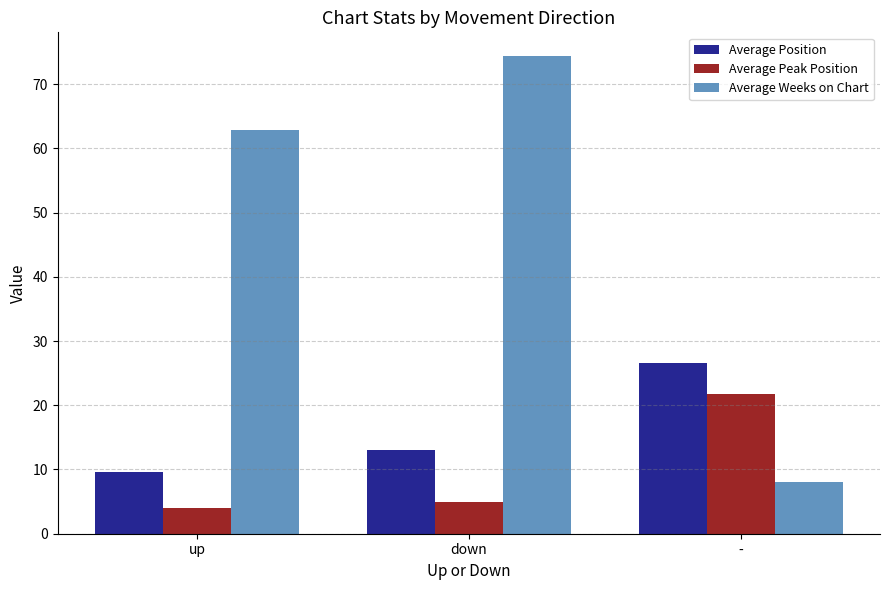

Which category has the highest value across all series?

down